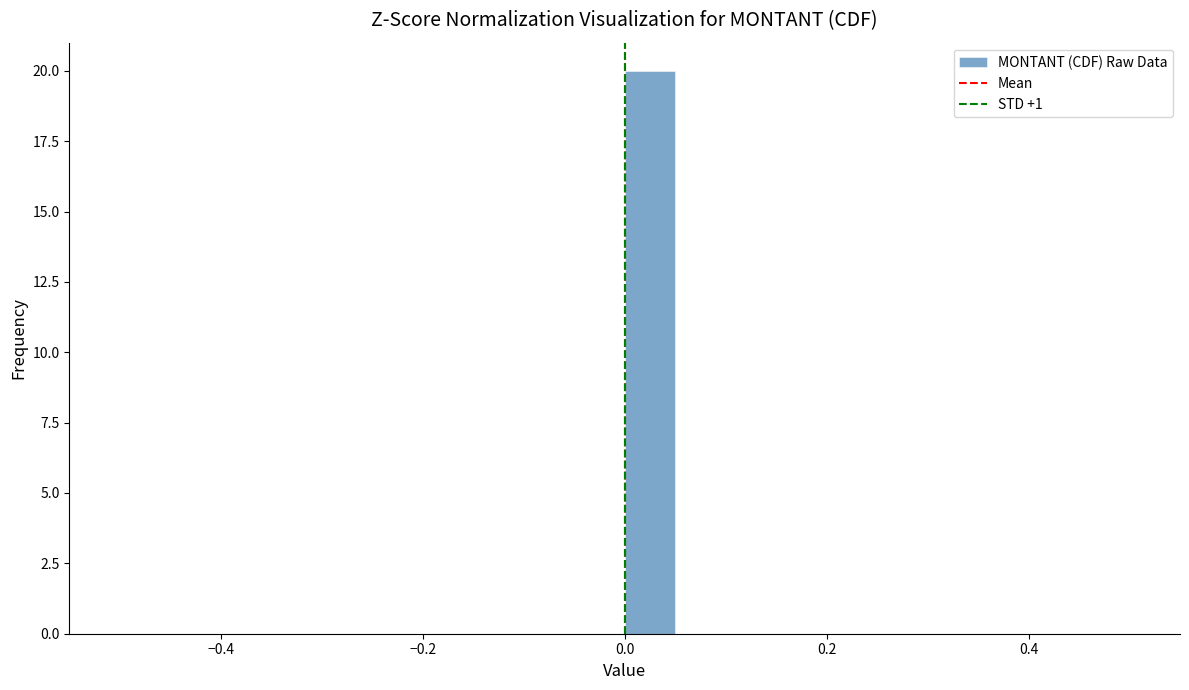

Read against the x-axis, roughly where is the centre of the tallest bar?

0.02